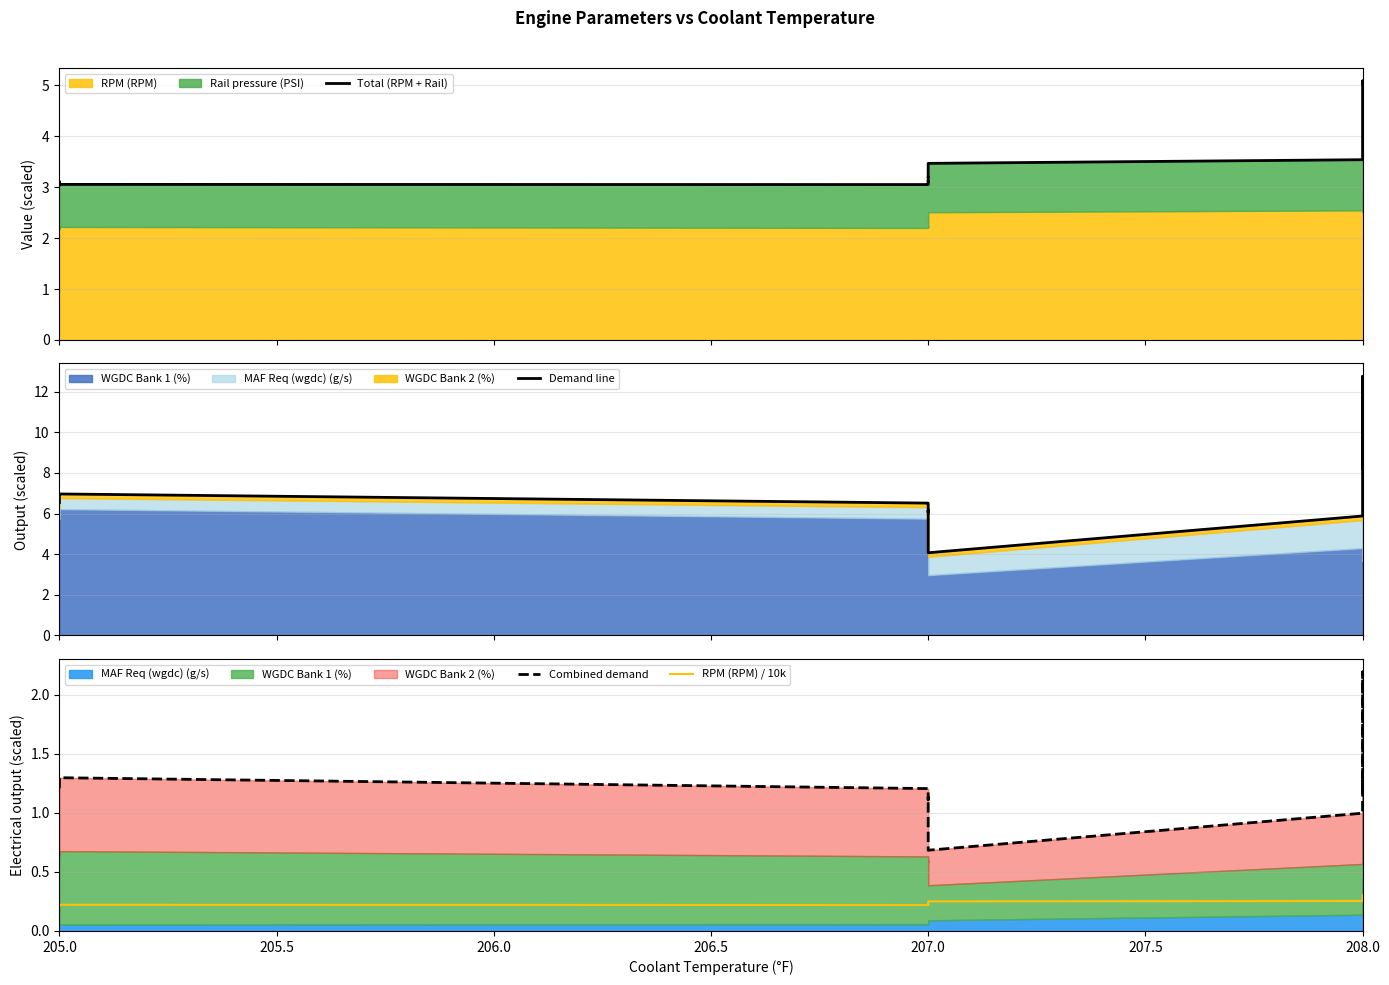

True or false: RPM (RPM) / 10k and Total (RPM + Rail) cross at least once.

False